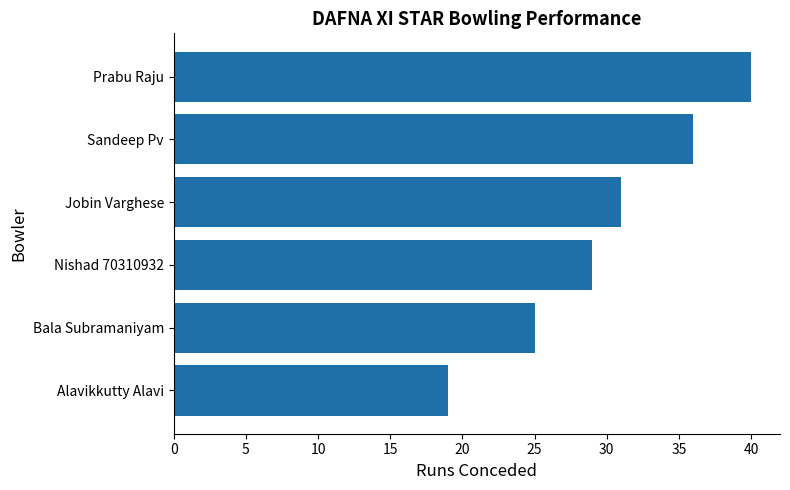

Approximately how many times larger is the value at Prabu Raju compared to Sandeep Pv?

1.1